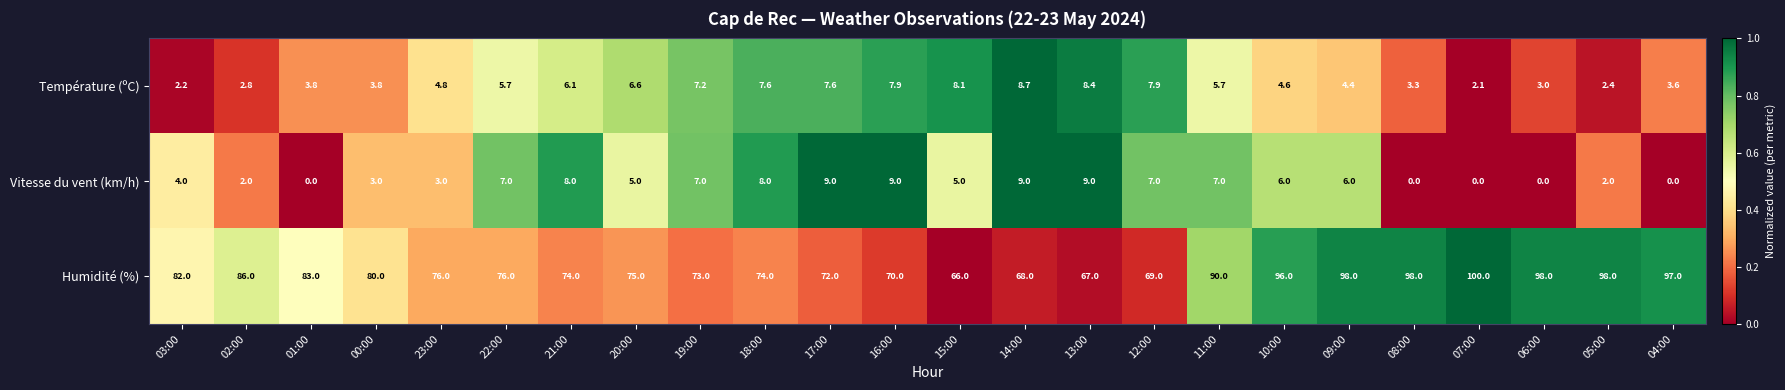

At which label does Humidité (%) reach its minimum?

15:00